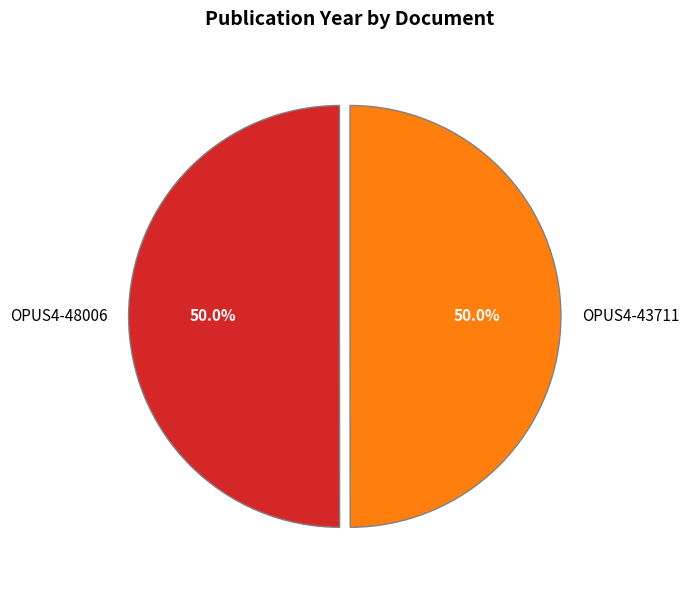

How much of the chart is everything except OPUS4-43711?

50.0%